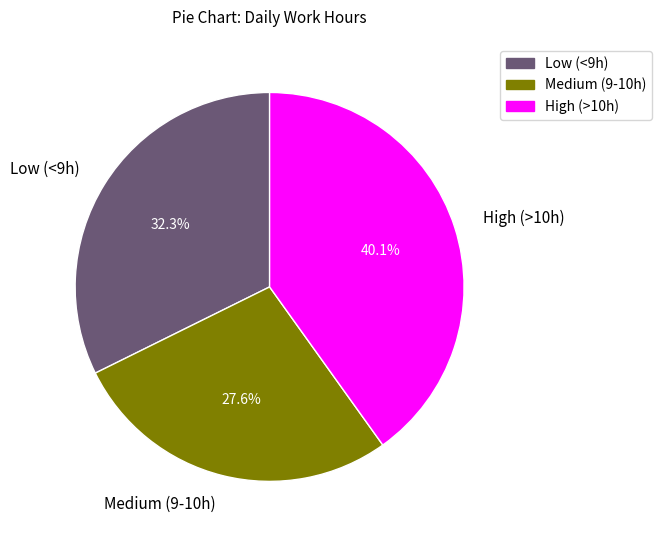

Between Low (<9h) and Medium (9-10h), which is larger?

Low (<9h)